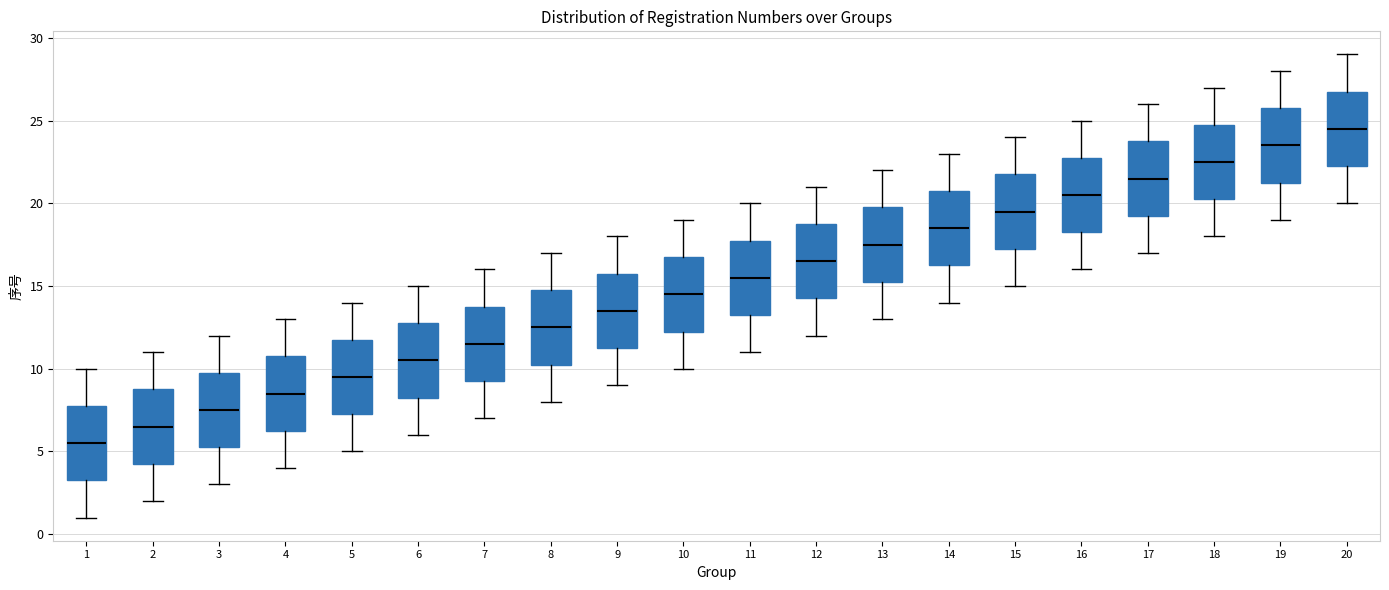

Reading left to right, read every box against the y-axis: the position of its median line, the range the box covers, and the ends of its whiskers. The values are not printed on the chart, so give them approximately, as read against the axis.

1: median 5.5, box 3.5 to 8.0, whiskers 1.0 to 10.0
2: median 6.5, box 4.5 to 9.0, whiskers 2.0 to 11.0
3: median 7.5, box 5.5 to 10.0, whiskers 3.0 to 12.0
4: median 8.5, box 6.5 to 11.0, whiskers 4.0 to 13.0
5: median 9.5, box 7.5 to 12.0, whiskers 5.0 to 14.0
6: median 10.5, box 8.5 to 13.0, whiskers 6.0 to 15.0
7: median 11.5, box 9.5 to 14.0, whiskers 7.0 to 16.0
8: median 12.5, box 10.5 to 15.0, whiskers 8.0 to 17.0
9: median 13.5, box 11.5 to 16.0, whiskers 9.0 to 18.0
10: median 14.5, box 12.5 to 17.0, whiskers 10.0 to 19.0
11: median 15.5, box 13.5 to 18.0, whiskers 11.0 to 20.0
12: median 16.5, box 14.5 to 19.0, whiskers 12.0 to 21.0
13: median 17.5, box 15.5 to 20.0, whiskers 13.0 to 22.0
14: median 18.5, box 16.5 to 21.0, whiskers 14.0 to 23.0
15: median 19.5, box 17.5 to 22.0, whiskers 15.0 to 24.0
16: median 20.5, box 18.5 to 23.0, whiskers 16.0 to 25.0
17: median 21.5, box 19.5 to 24.0, whiskers 17.0 to 26.0
18: median 22.5, box 20.5 to 25.0, whiskers 18.0 to 27.0
19: median 23.5, box 21.5 to 26.0, whiskers 19.0 to 28.0
20: median 24.5, box 22.5 to 27.0, whiskers 20.0 to 29.0